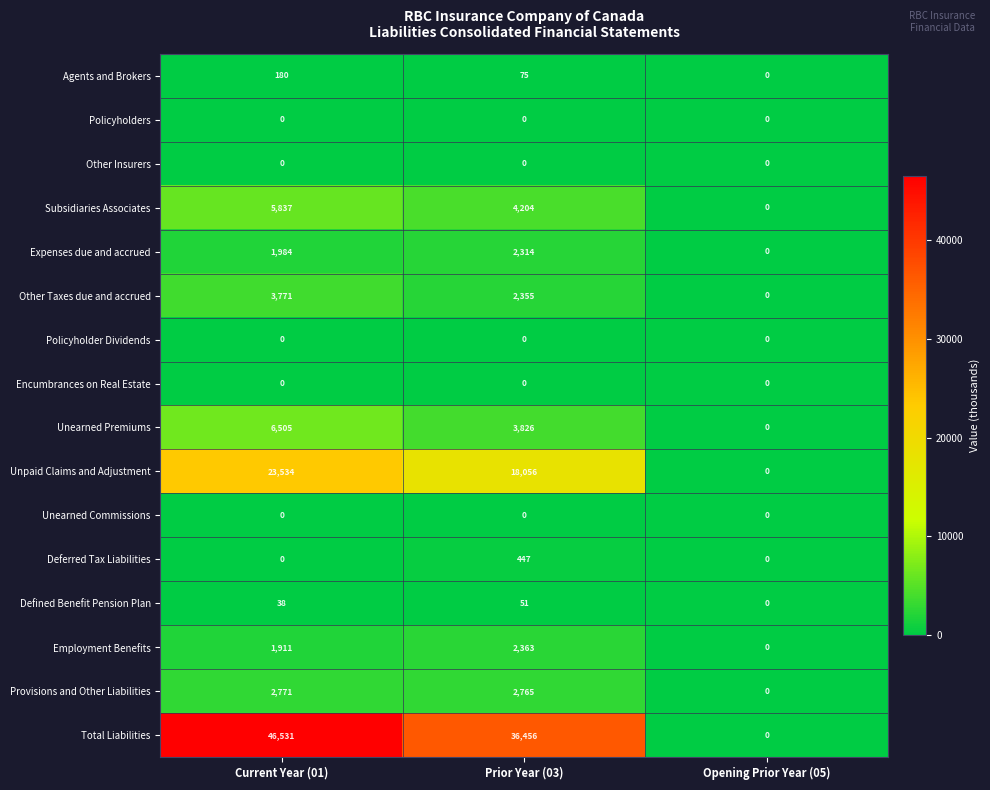

What is the maximum value shown in the chart?

46531